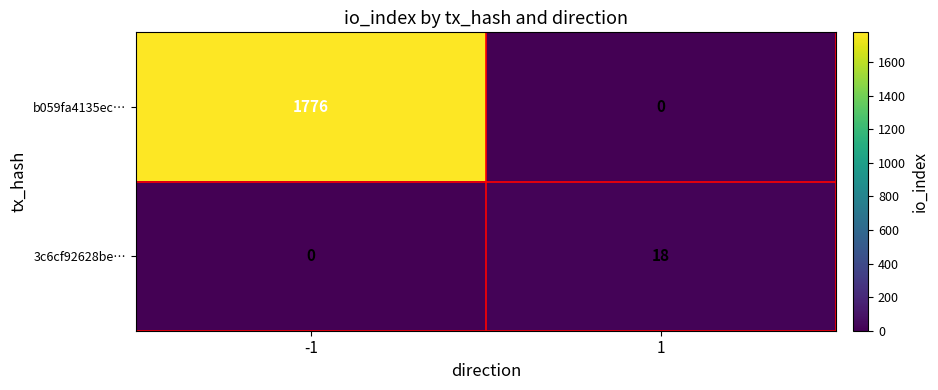

List the series in order of their overall mean, lowest first.

3c6cf92628be…, b059fa4135ec…